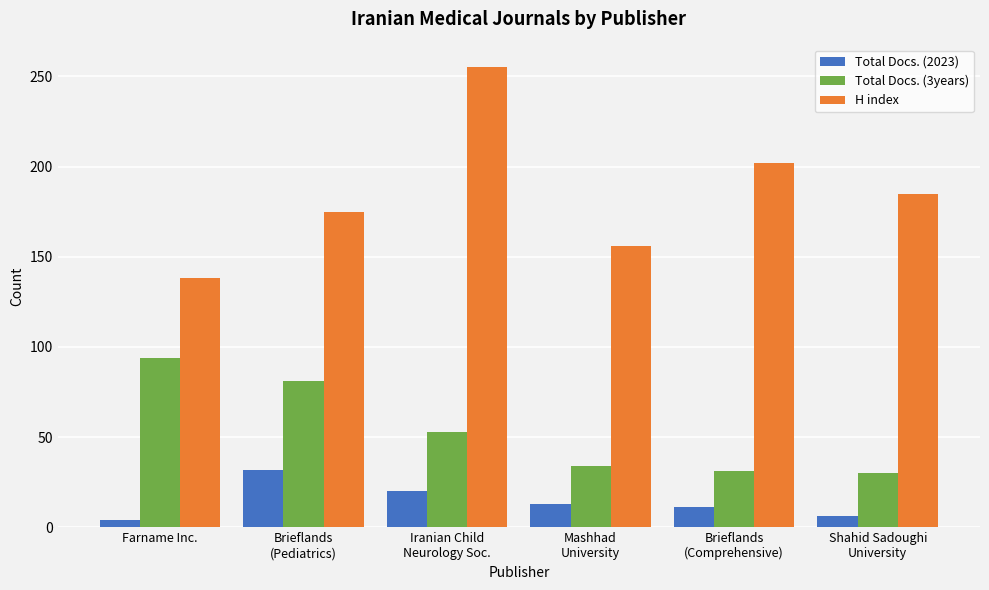

What is the sum of the Total Docs. (2023) values at Brieflands
(Pediatrics) and Farname Inc.?

36